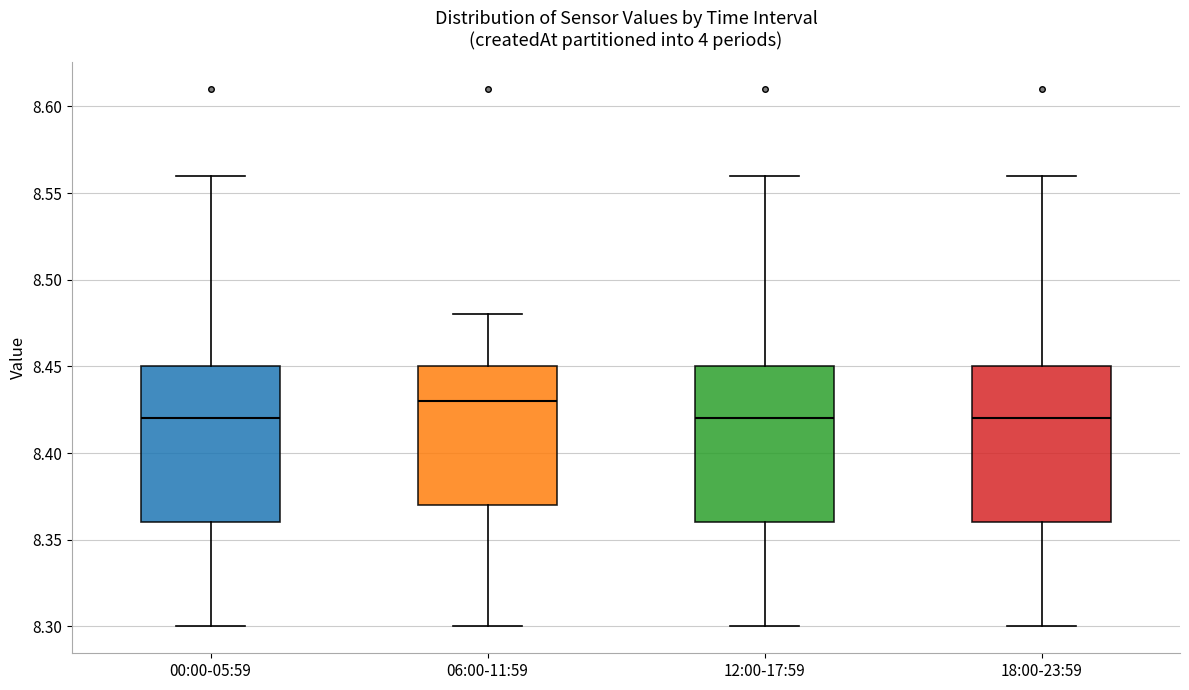

Where does the upper whisker of the box for 06:00-11:59 end on the y-axis? The values are not printed on the chart, so give them approximately, as read against the axis.

8.48